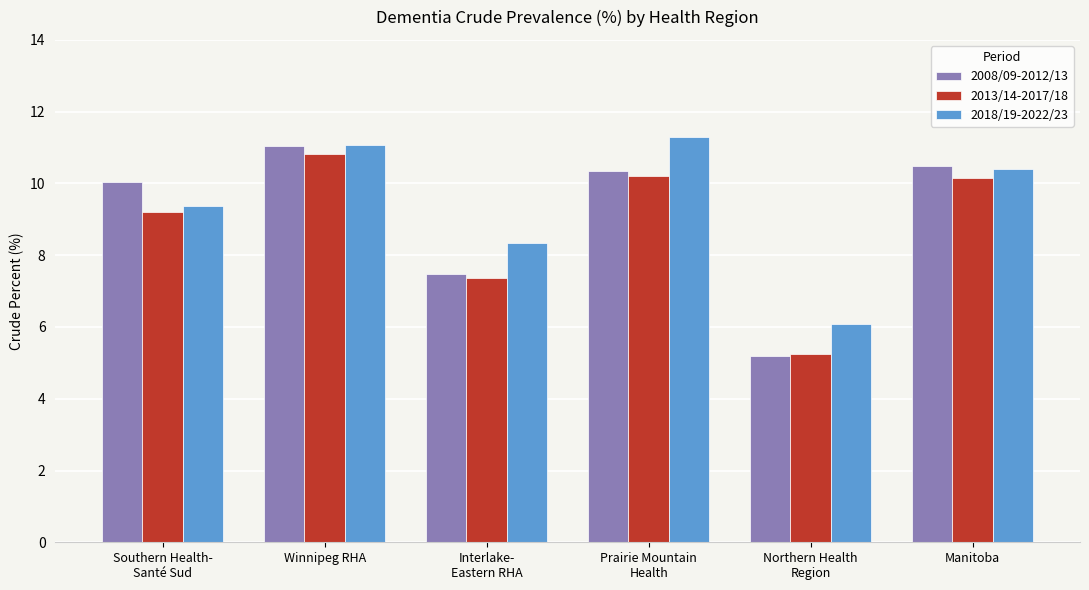

At which label is 2013/14-2017/18 closest to 8?

Interlake-
Eastern RHA